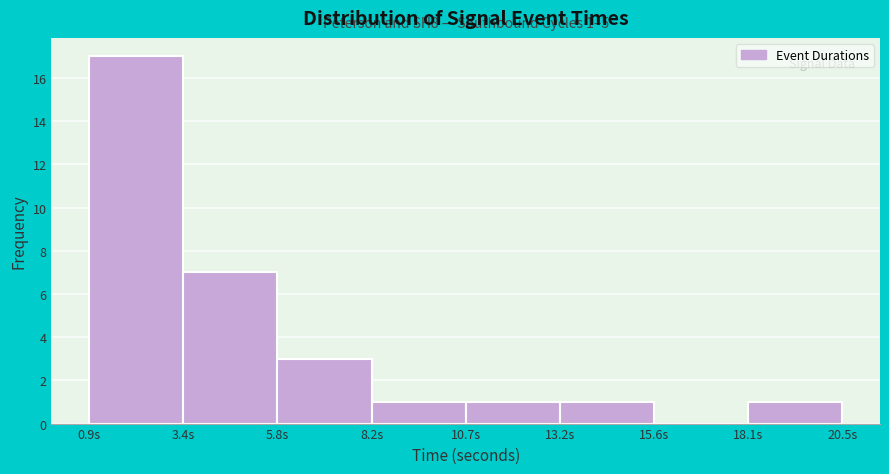

Over which range of the x-axis is the bar tallest?

0.90 to 3.35